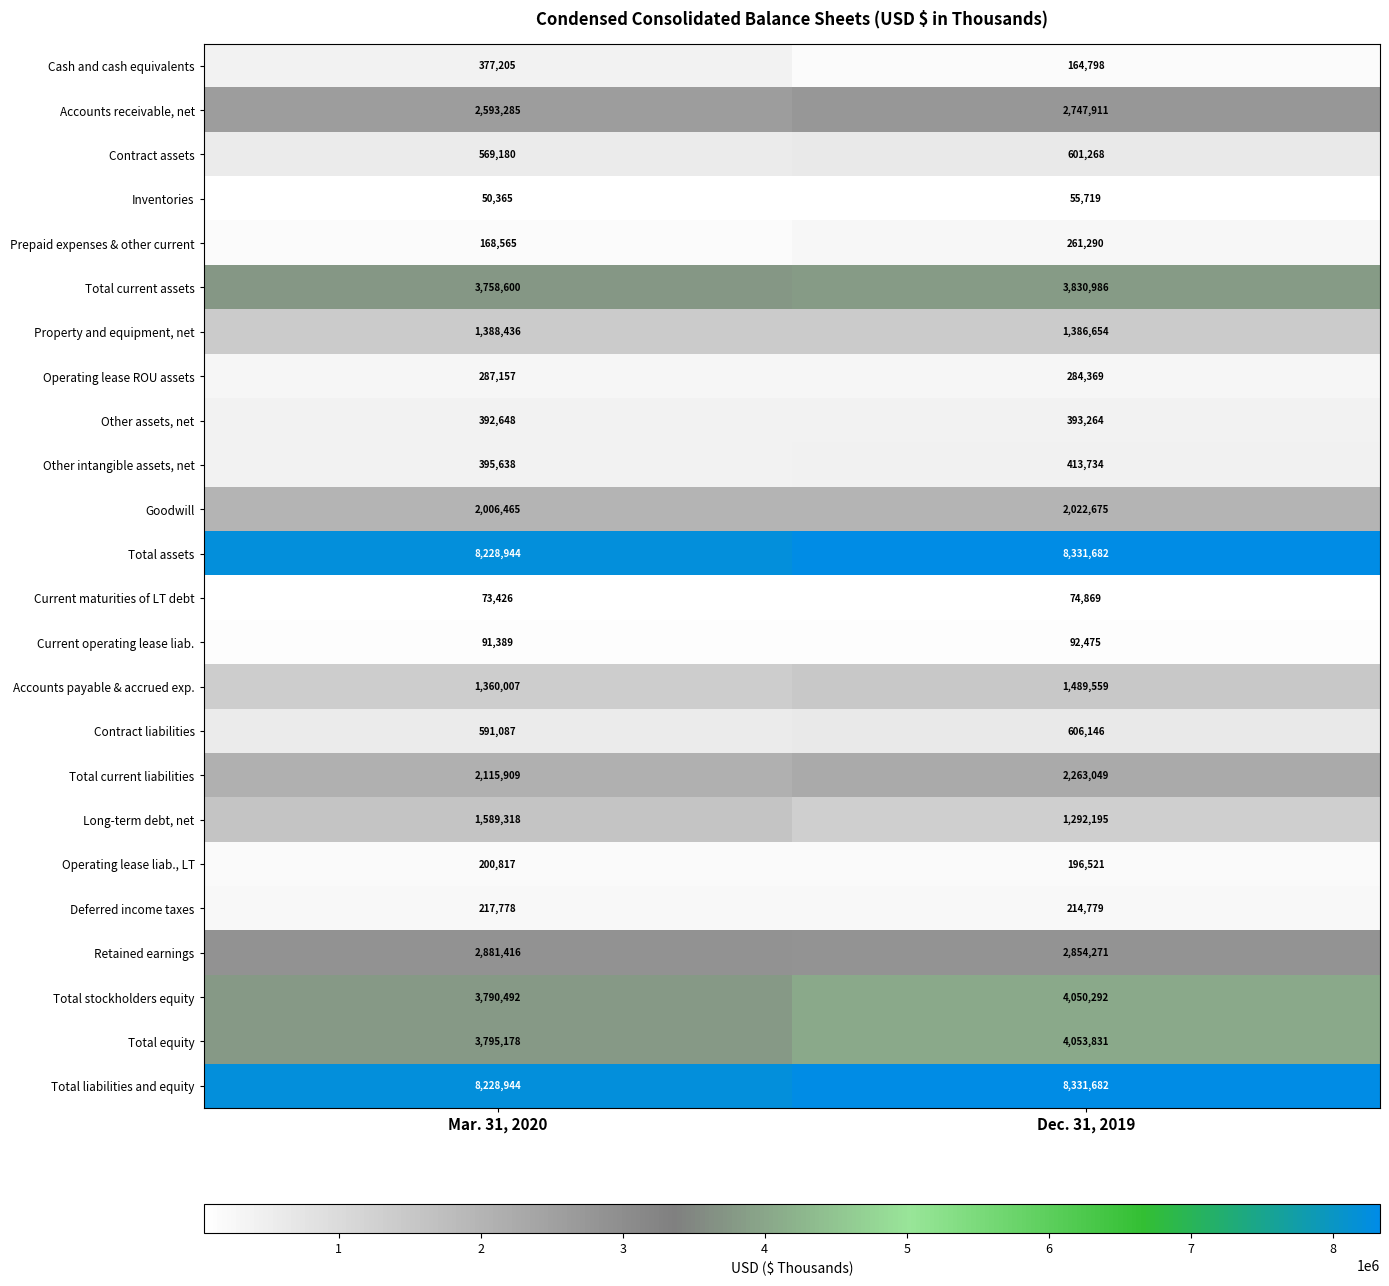

What is the average value of the Property and equipment, net series?

1387545